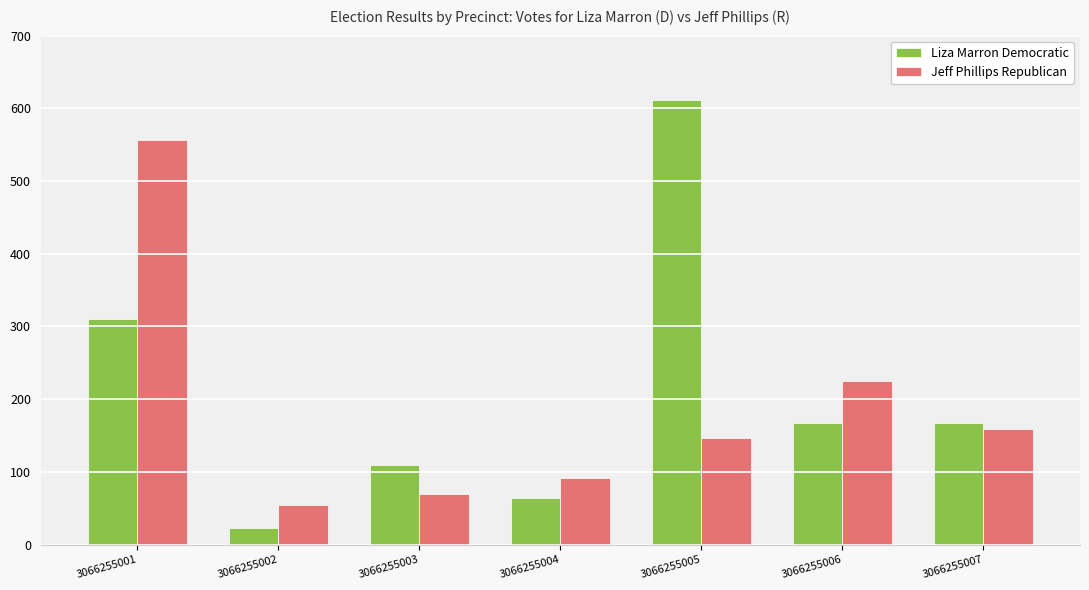

List the series in order of their peak value, highest first.

Liza Marron Democratic, Jeff Phillips Republican